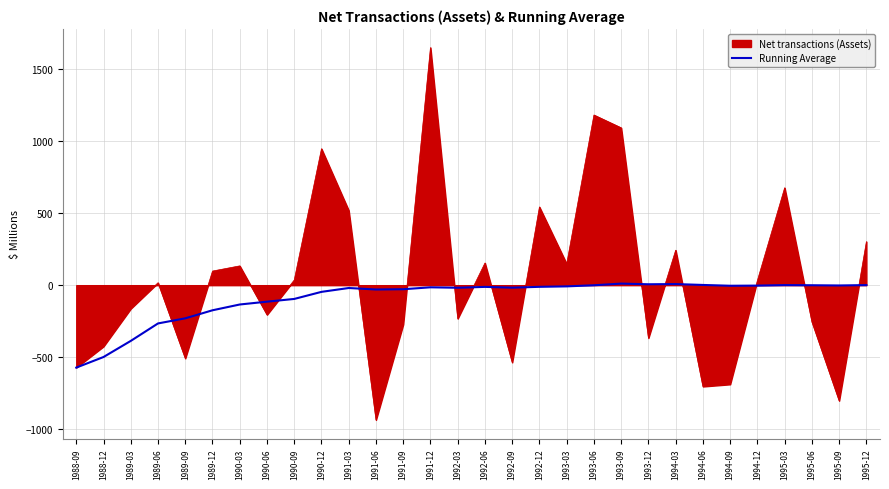

Where is Net transactions (Assets) nearest to the value 357?

1995-12